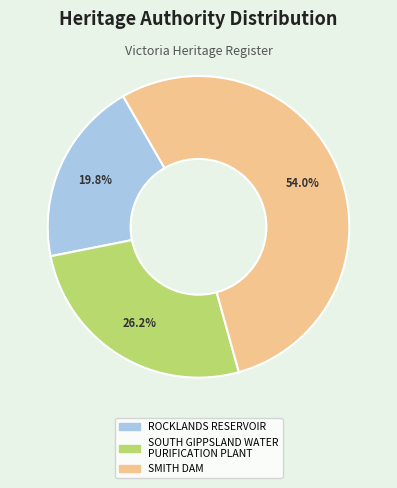

Does ROCKLANDS RESERVOIR represent more than half of the total?

No